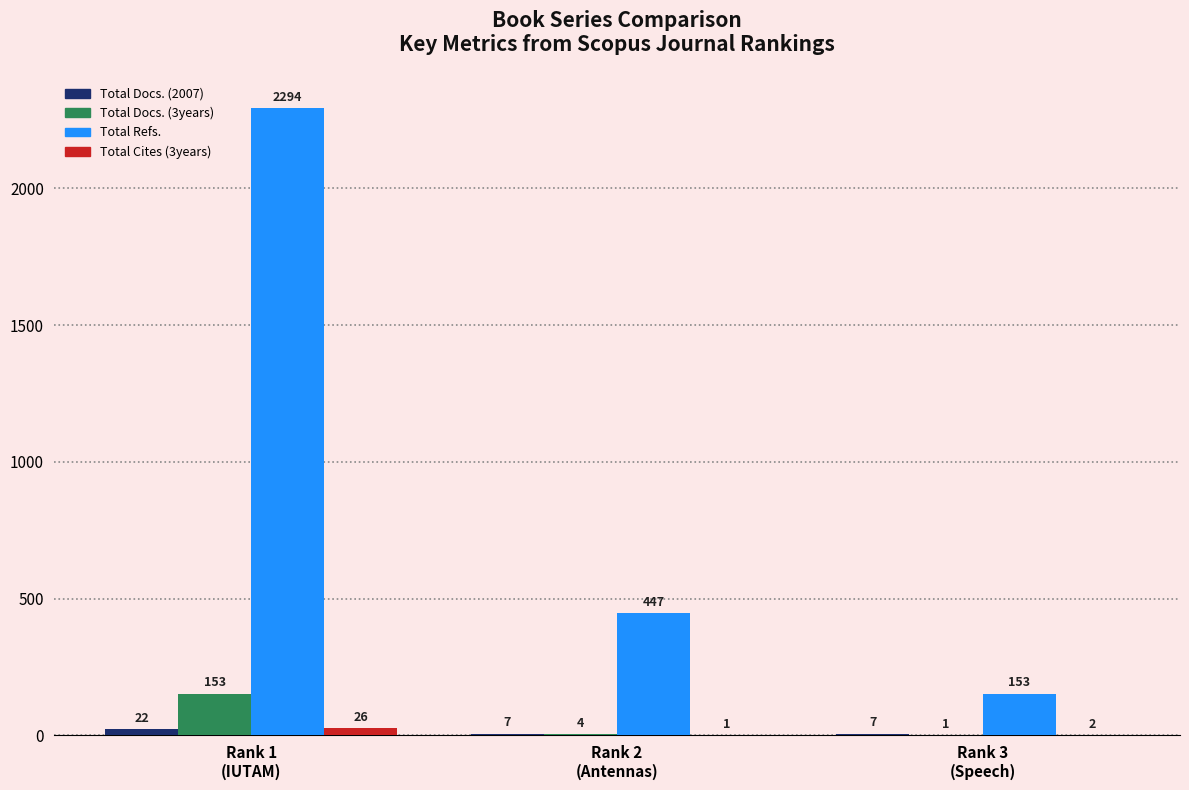

Which series has the largest total across all categories?

Total Refs.